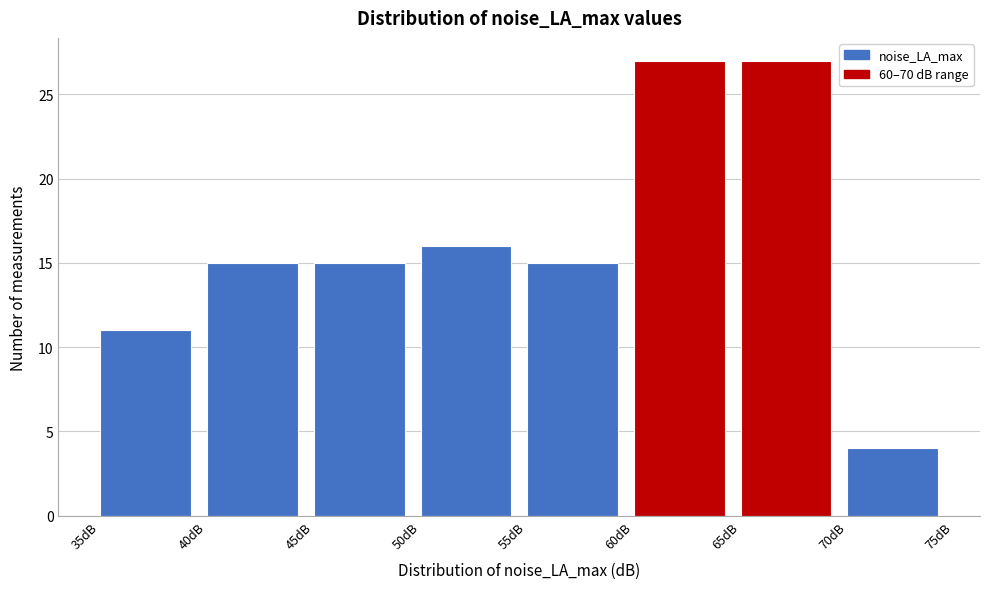

How tall is the bar that spans 40 to 45 on the x-axis? The values are not printed on the chart, so give them approximately, as read against the axis.

15